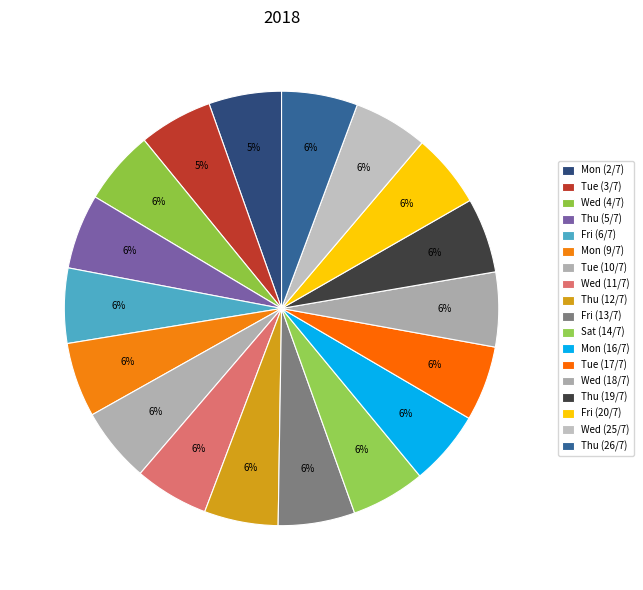

How many slices are in this pie chart?

18